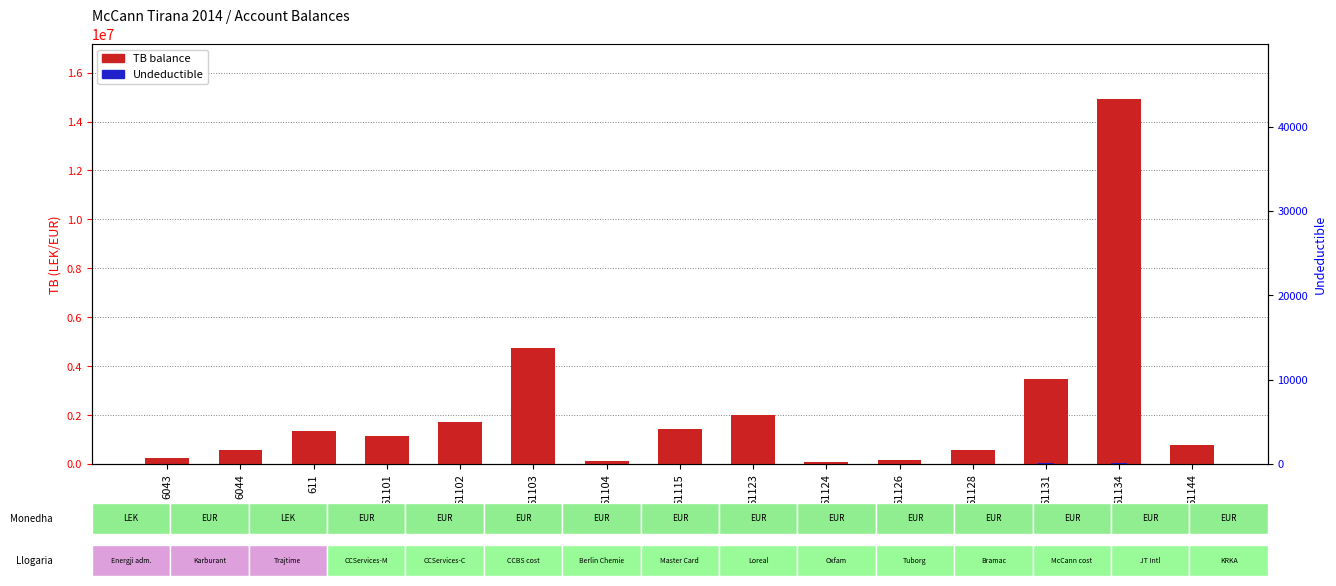

What is the label of the 15th bar from the left?

61144